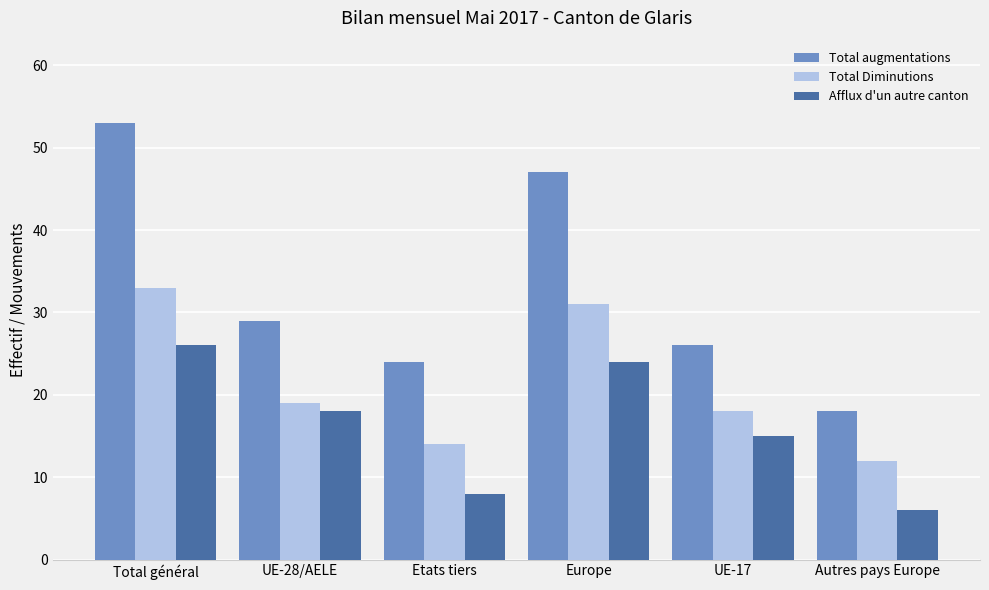

What is the difference between the maximum and minimum values in the Total augmentations series?

35